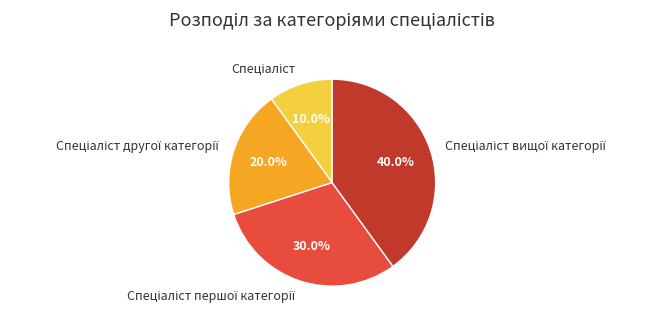

Does any single category account for the majority?

No